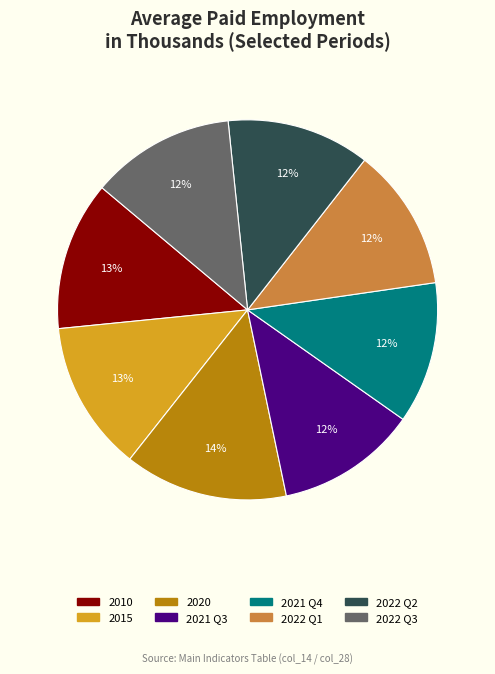

Is there any slice that represents more than half of the pie?

No